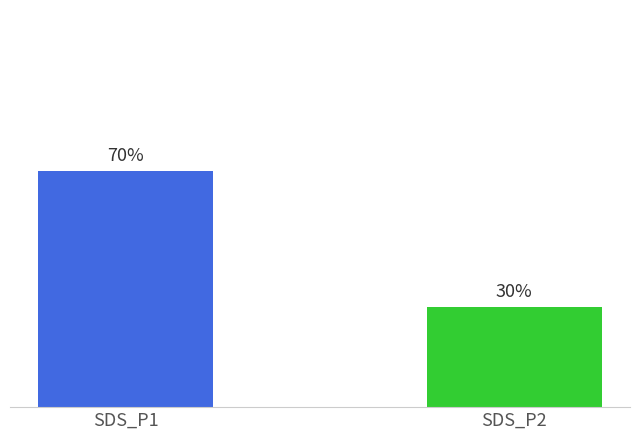

Rank the categories by value from highest to lowest.

SDS_P1, SDS_P2